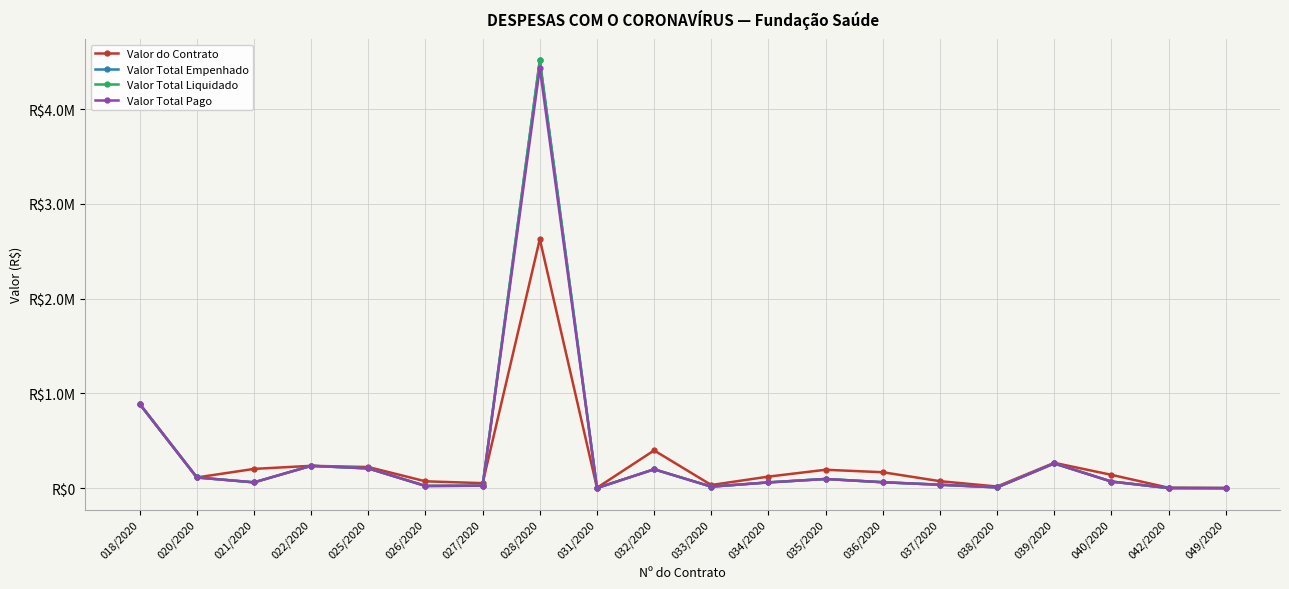

Reading left to right, list all the values displayed in this chart.

Valor do Contrato: 889851.5	113963.2	204346.9	236800.0	223920.0	73298.9	54000.0	2628288.0	4921.0	399360.0	34333.2	123000.0	195216.0	169228.4	74778.0	18565.7	268403.2	141871.1	5928.4	2610.0
Valor Total Empenhado: 889316.0	113963.2	62347.9	236800.0	209400.0	24420.0	27000.0	4513111.2	2437.9	200000.0	17166.6	61875.0	98000.0	63633.6	37389.0	9288.0	261721.9	70912.0	1976.0	1296.0
Valor Total Liquidado: 889316.0	113963.2	62347.9	236800.0	209400.0	24420.0	27000.0	4513111.2	2437.9	200000.0	17166.6	61875.0	98000.0	63633.6	37389.0	9288.0	261721.9	70912.0	1976.0	1296.0
Valor Total Pago: 889316.0	113963.2	62347.9	236800.0	209400.0	24420.0	27000.0	4433620.4	2437.9	200000.0	17166.6	61875.0	98000.0	63633.6	37389.0	9288.0	261721.9	70912.0	1976.0	1296.0